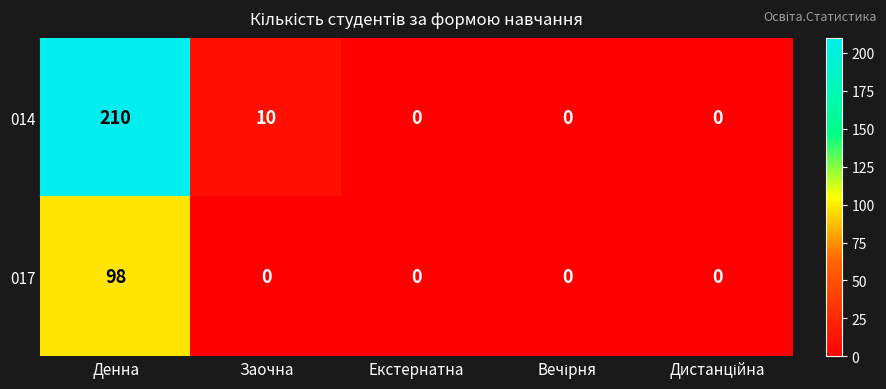

At Заочна, list the series in order from smallest to largest.

017, 014